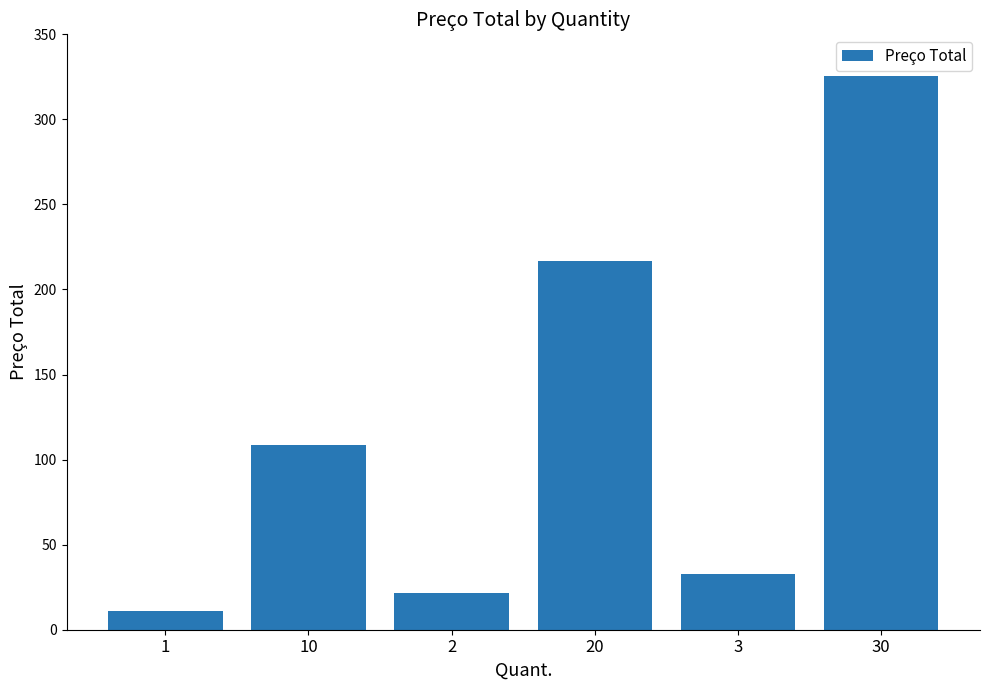

The value at 1 is 10.8. True or false?

True